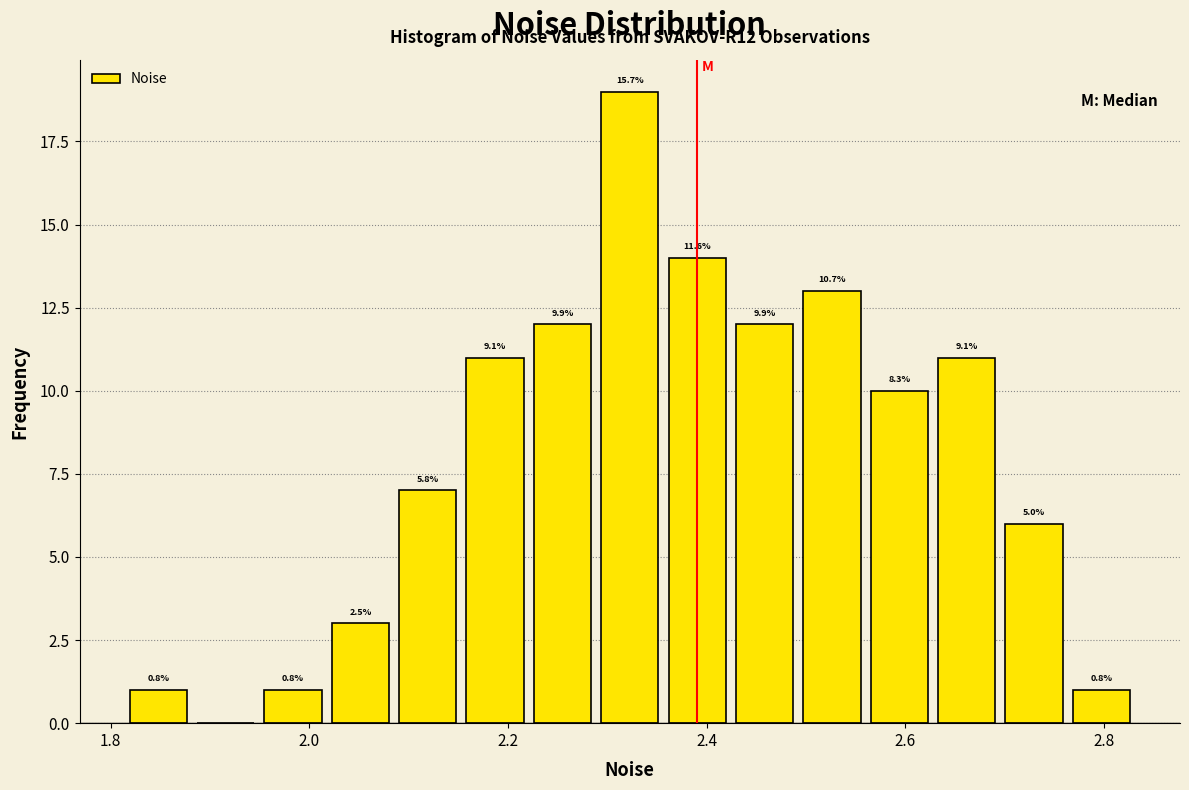

Around what value on the x-axis is the tallest bar? Give the approximate position of its centre, as read against the axis.

2.32